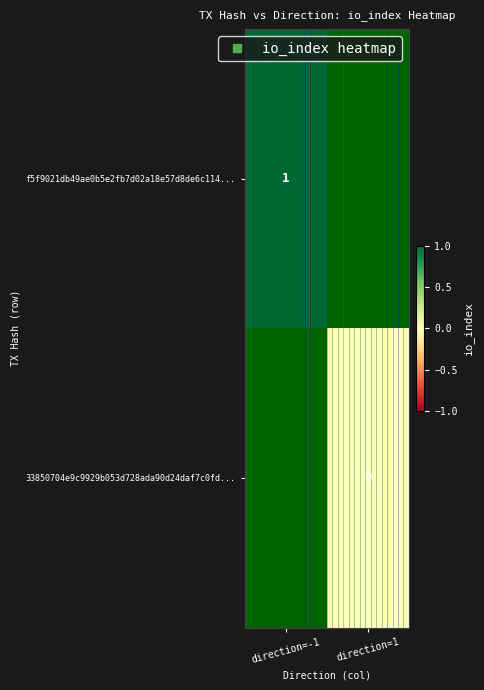

At direction=-1, list the series in order from largest to smallest.

row_0, row_1